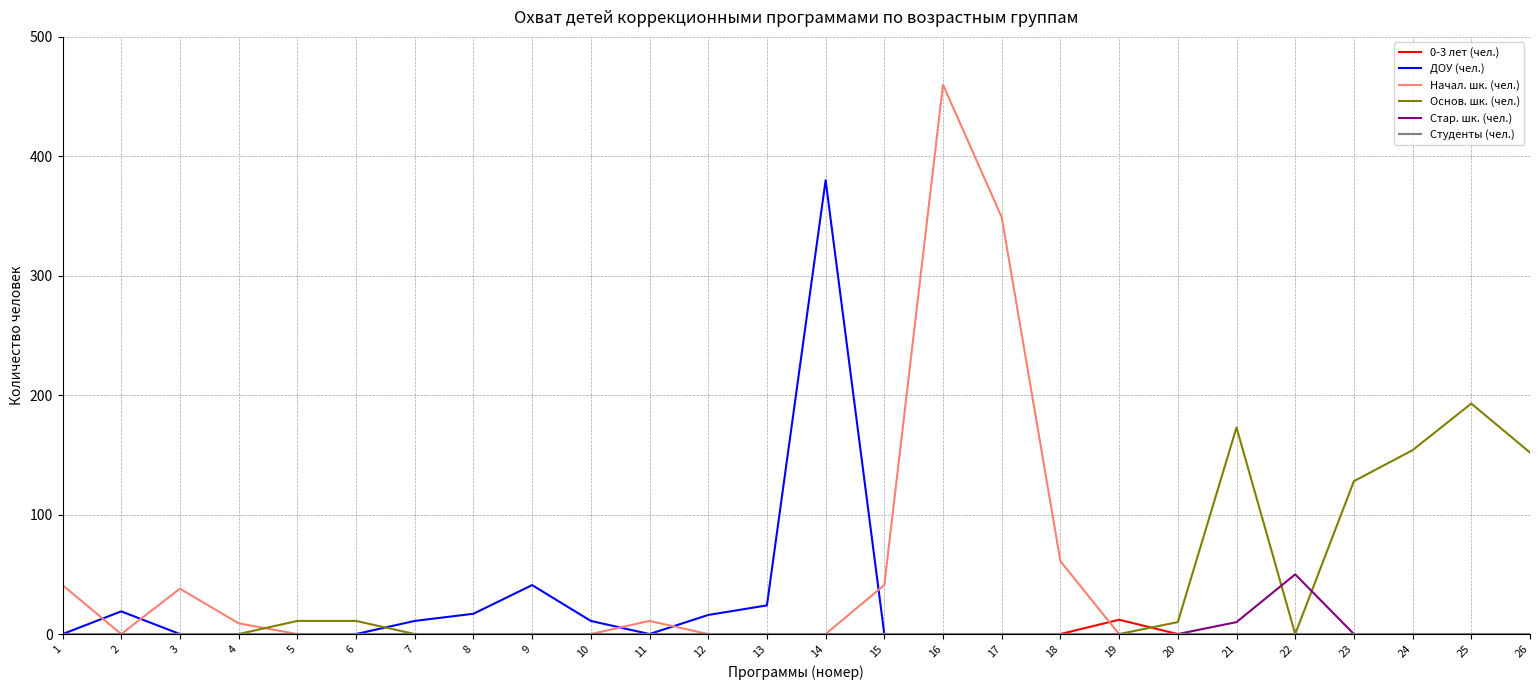

Which category has the highest value across all series?

16